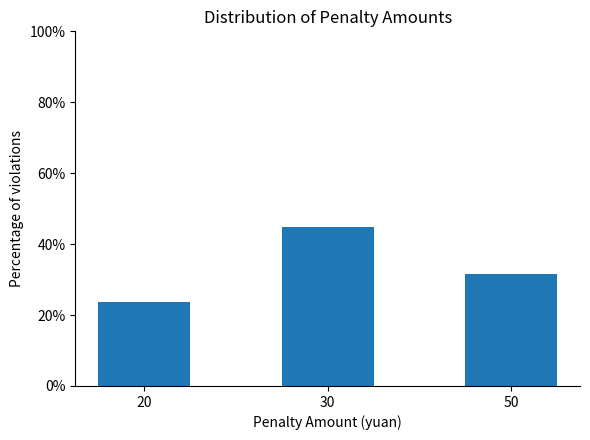

Reading right to left, extract all data points from this chart.

0.3	0.4	0.2